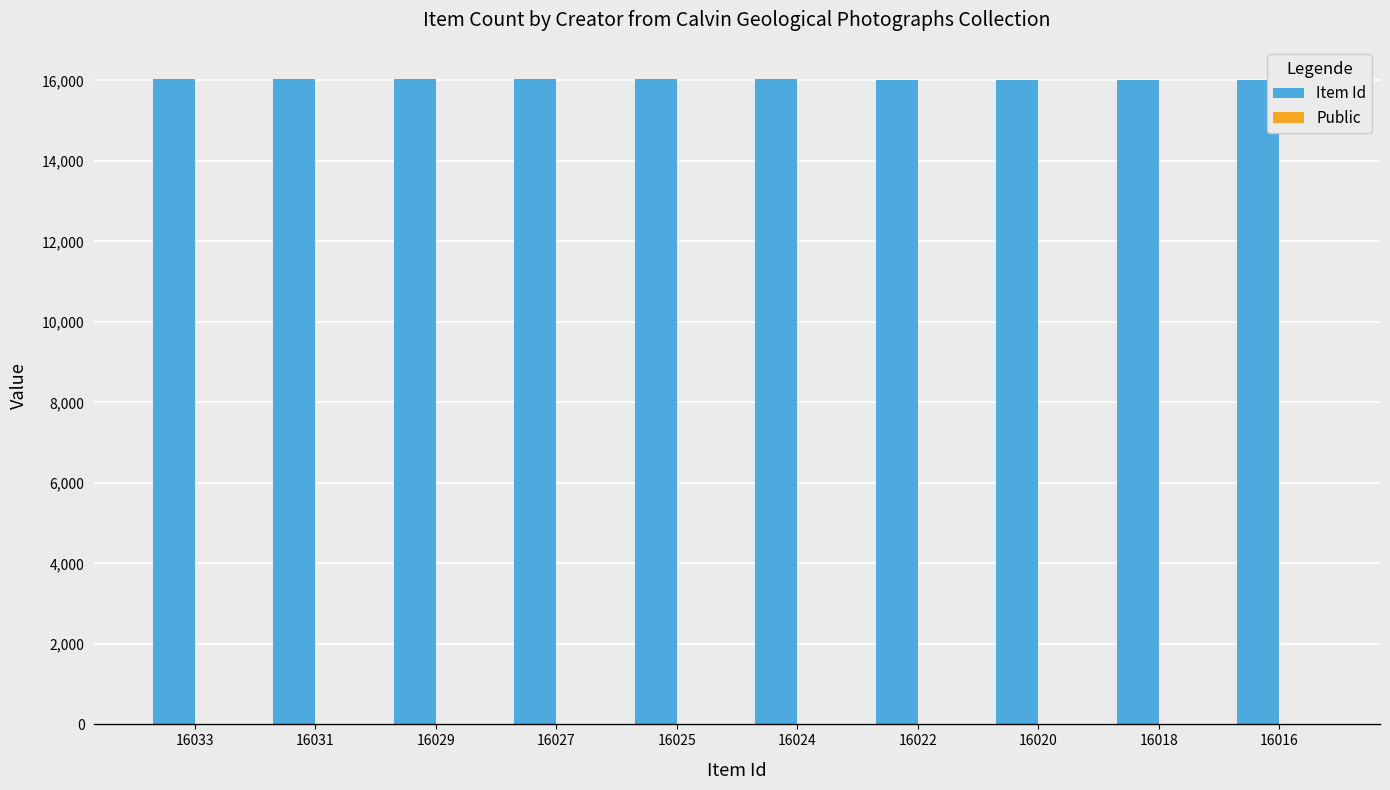

The Item Id series shows 22555 at 16027. True or false?

False